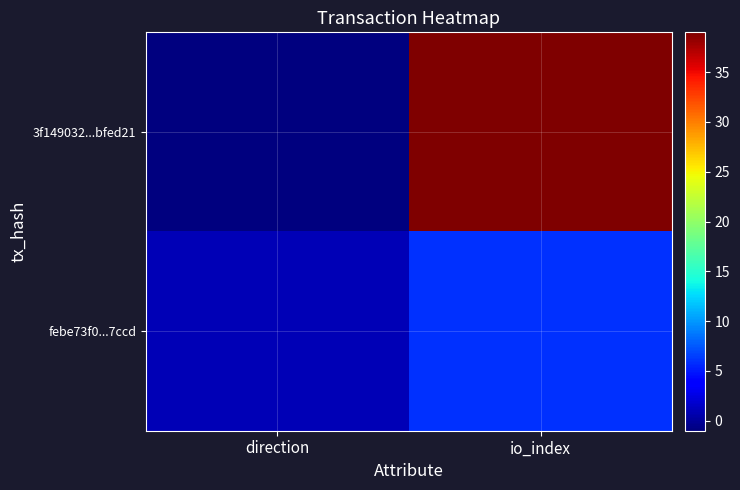

Which has a higher value, io_index or direction?

io_index